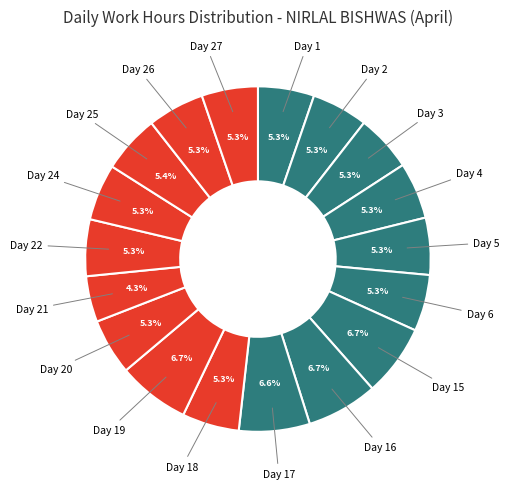

Count the number of slices in the pie.

18